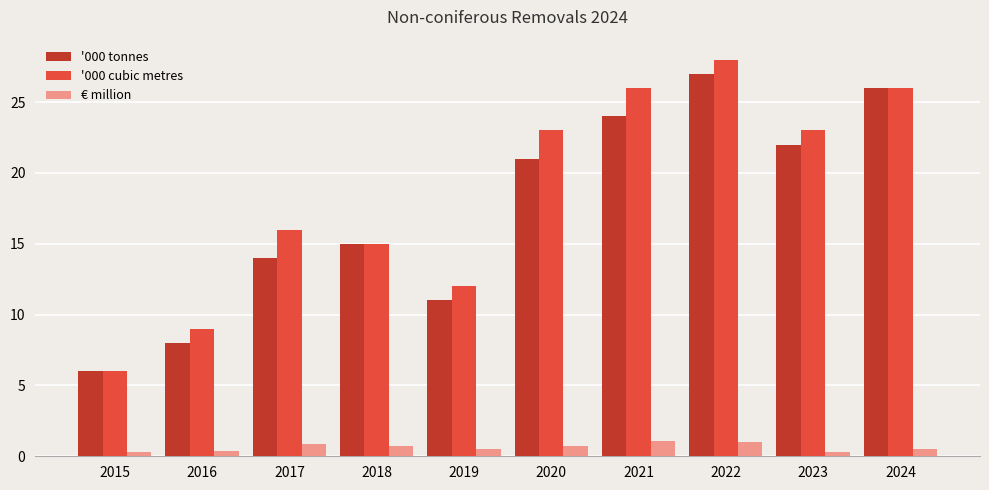

Where is '000 tonnes nearest to the value 16?

2018